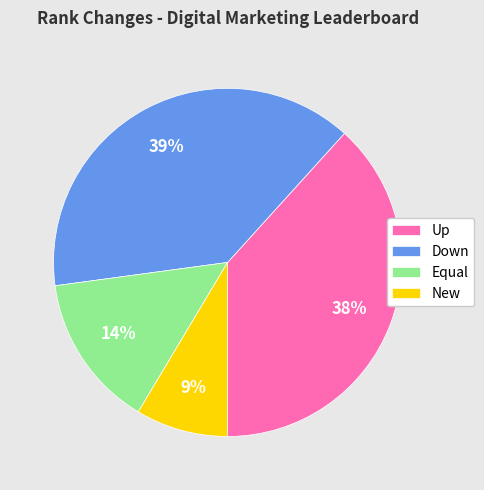

Between Down and Equal, which is larger?

Down